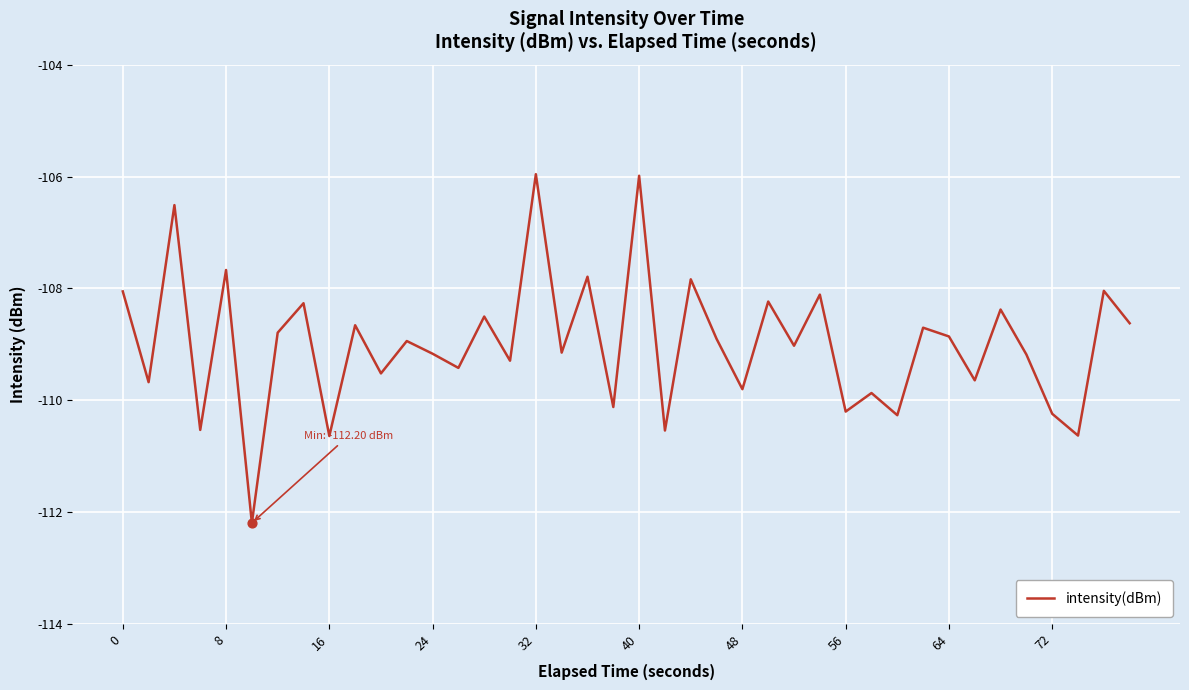

What is the minimum value shown in the chart?

-112.2